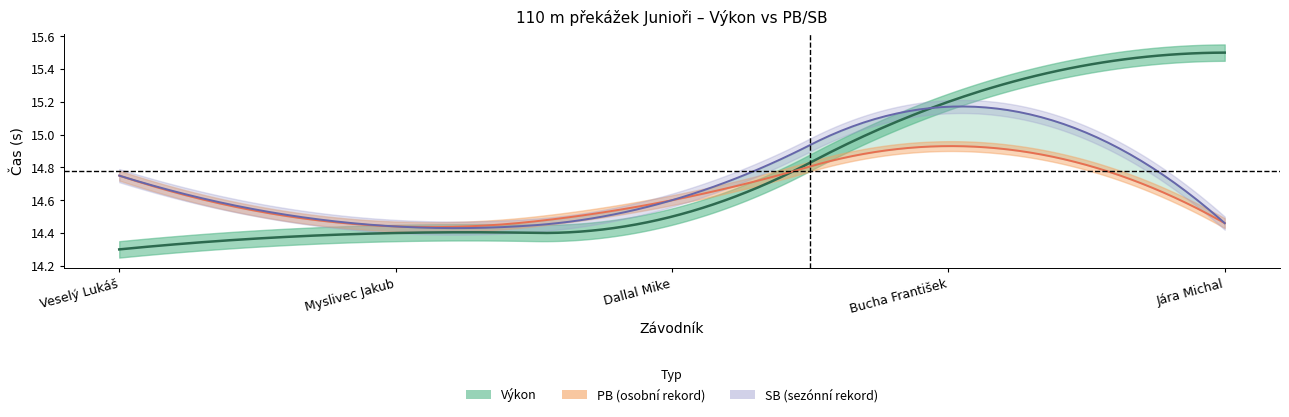

Reading left to right, list all the values displayed in this chart.

Pořadí: 1.0	2.0	3.0	4.0	5.0
Výkon: 14.3	14.4	14.5	15.2	15.5
PB: 14.8	14.4	14.6	14.9	14.5
SB: 14.8	14.4	14.6	15.2	14.5